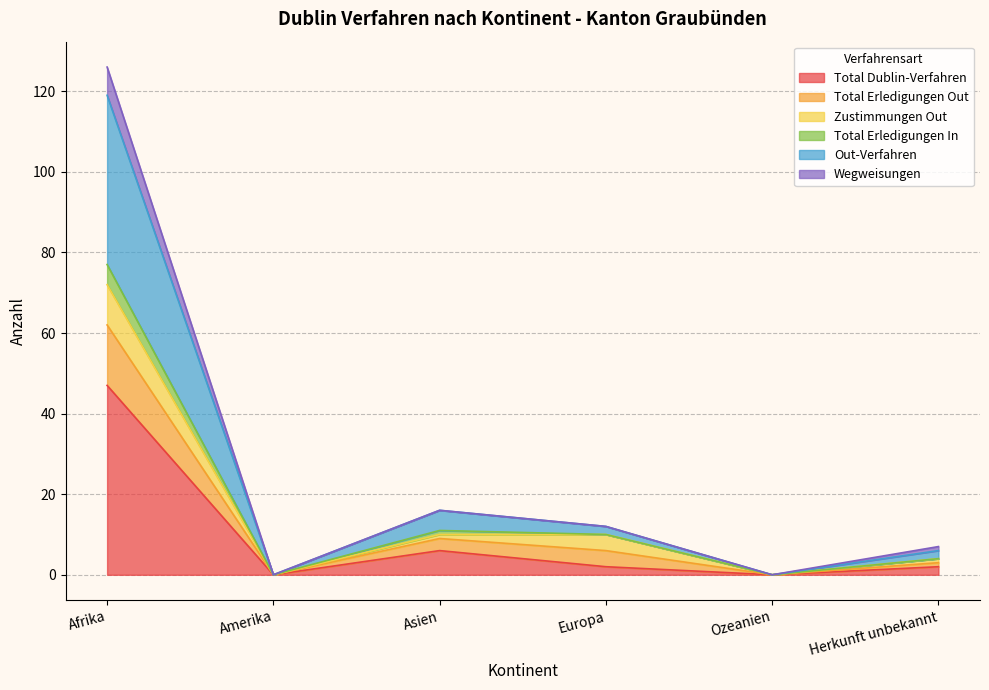

How many data points does each series have?

6